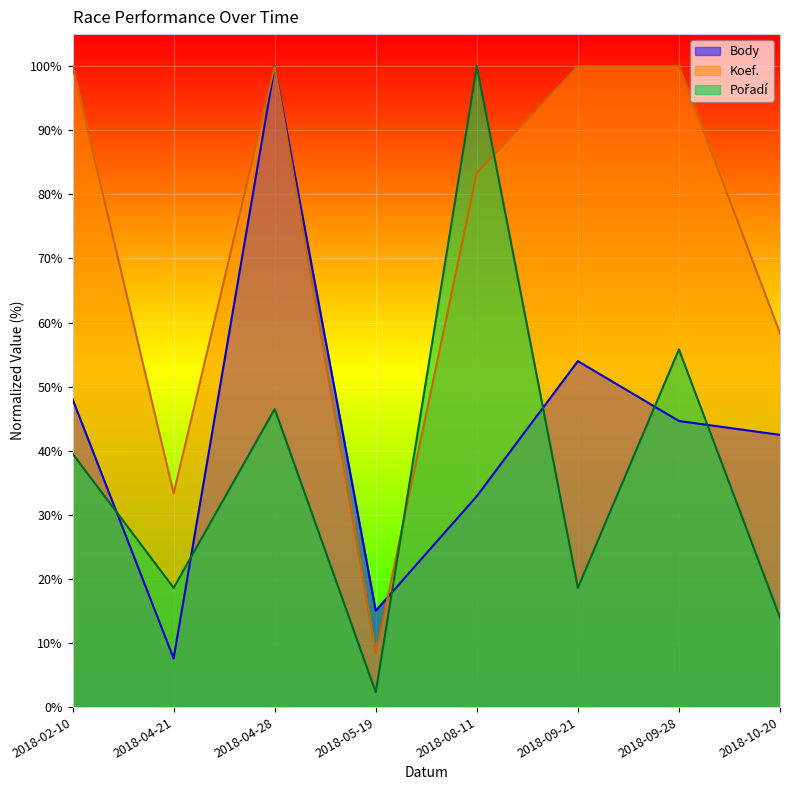

True or false: Pořadí has a value of 55.8 at 2018-09-28.

True